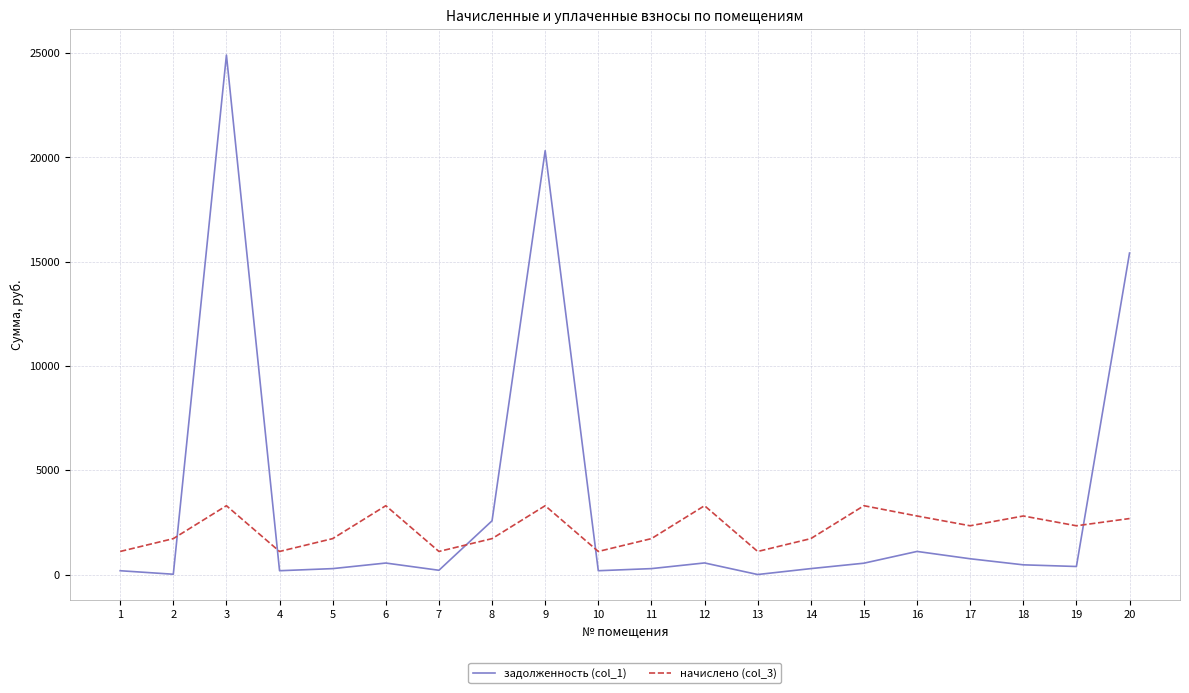

True or false: начислено (col_3) and задолженность (col_1) intersect in this chart.

True